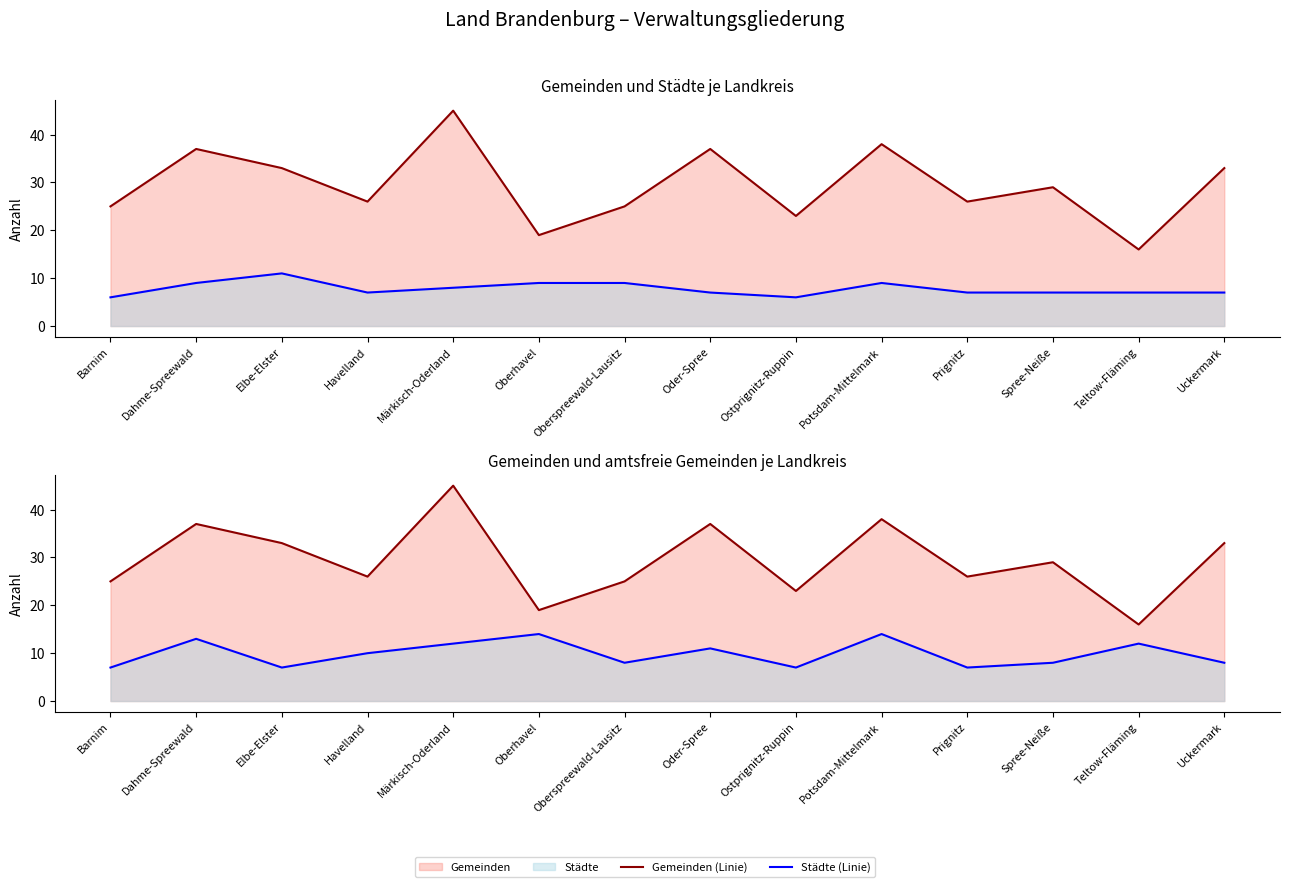

How many interior local peaks does the Gemeinden (Linie) series have?

5